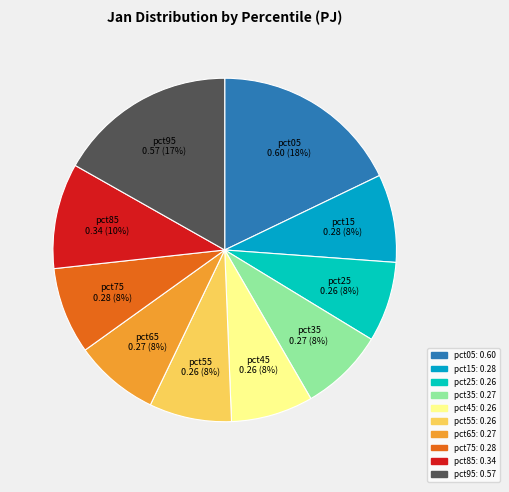

The pct35 slice represents 8% of the pie. True or false?

True